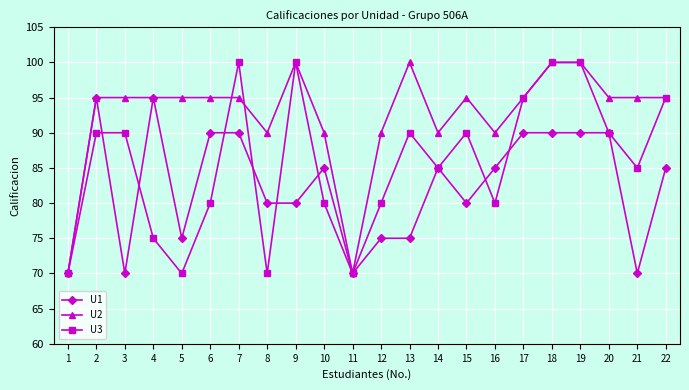

How many lines are shown in the chart?

3